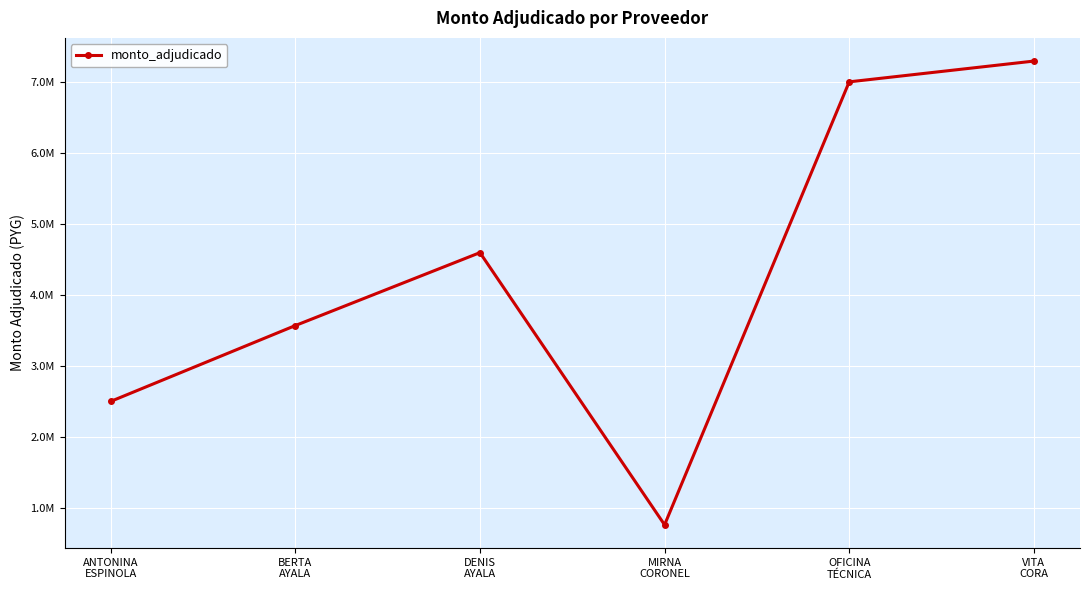

What is the difference between the values at ANTONINA
ESPINOLA and VITA
CORA?

4801000